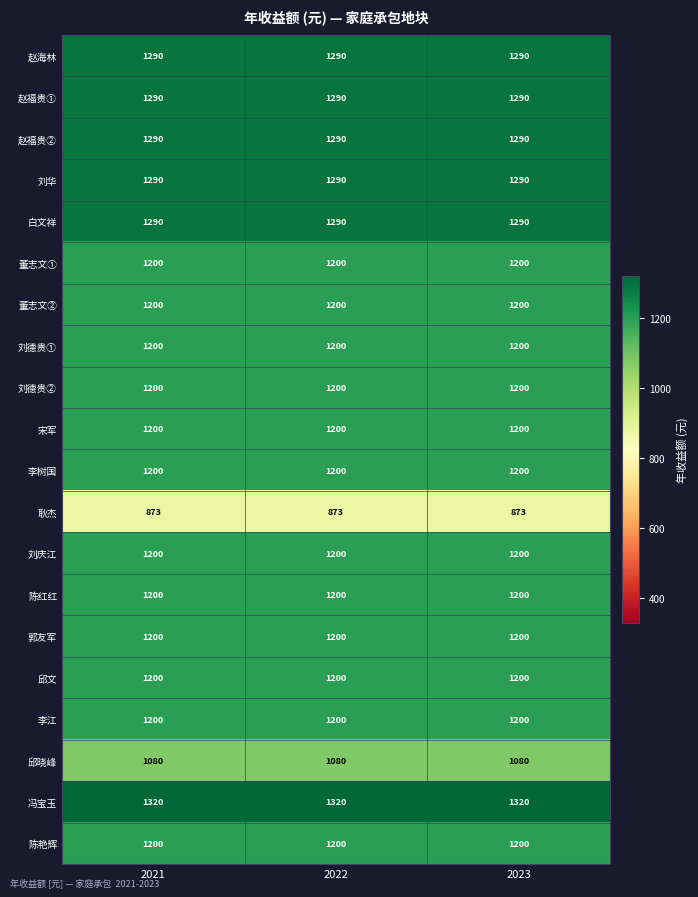

What is the sum of all 冯宝玉 values?

3960